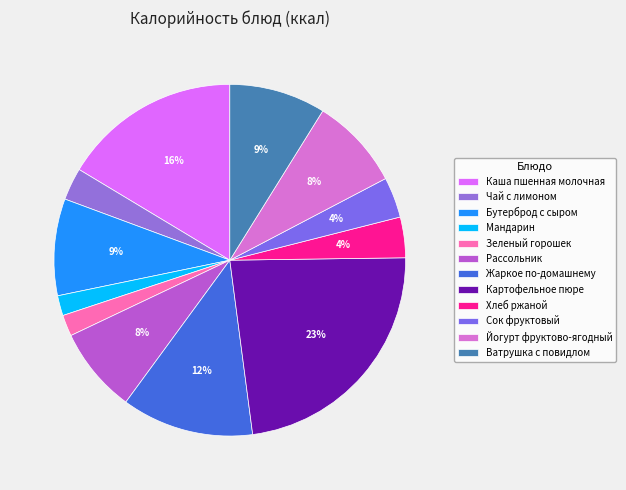

How many slices are in this pie chart?

12